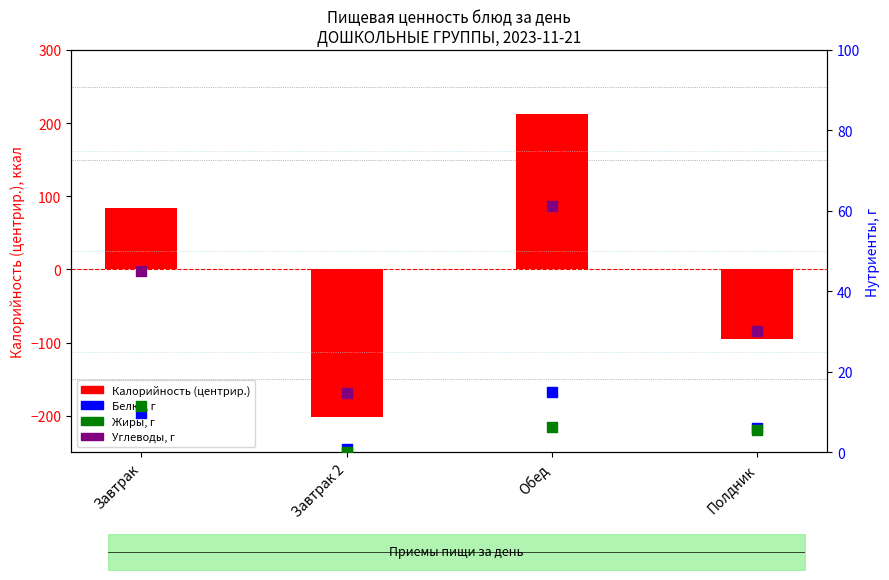

What are all the series names shown in the legend?

Калорийность (центрир.), Белки, г, Жиры, г, Углеводы, г